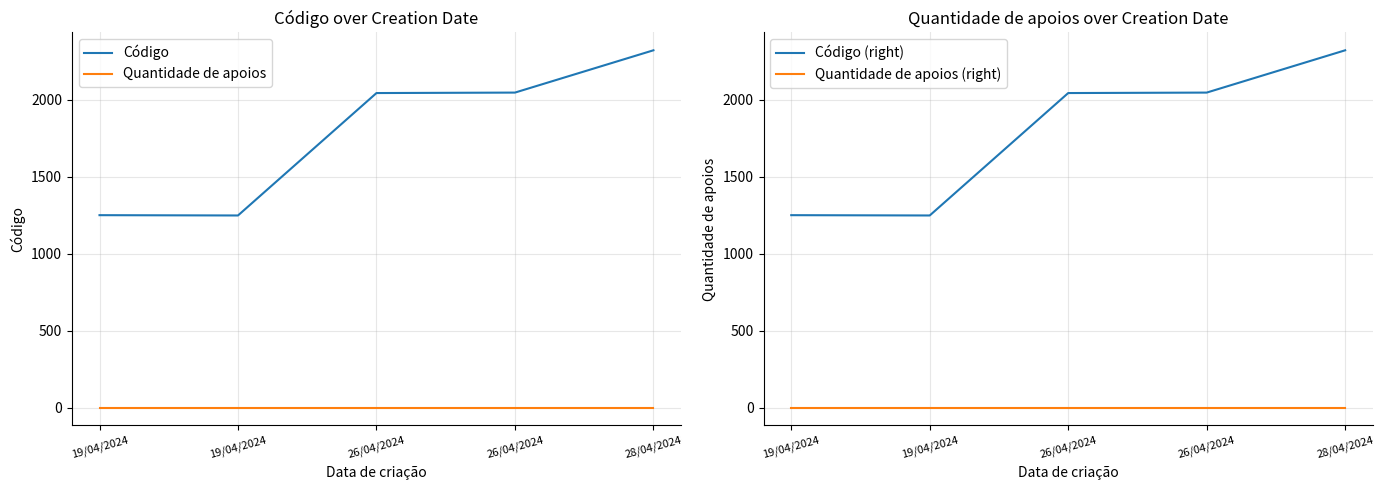

How many series are shown in this chart?

4